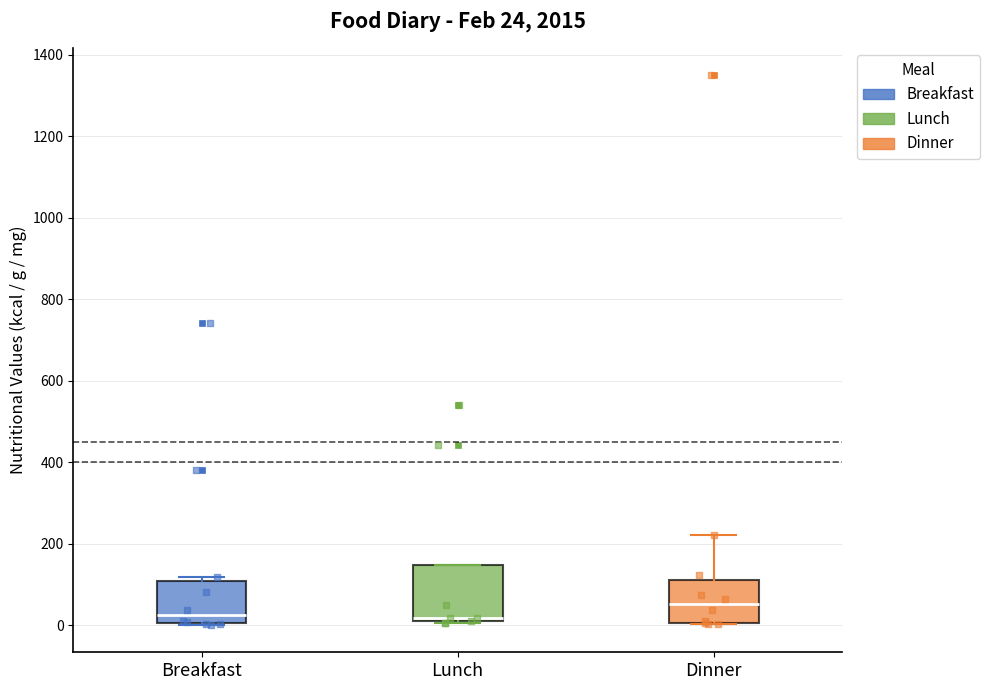

Which box's median line is the highest?

Dinner